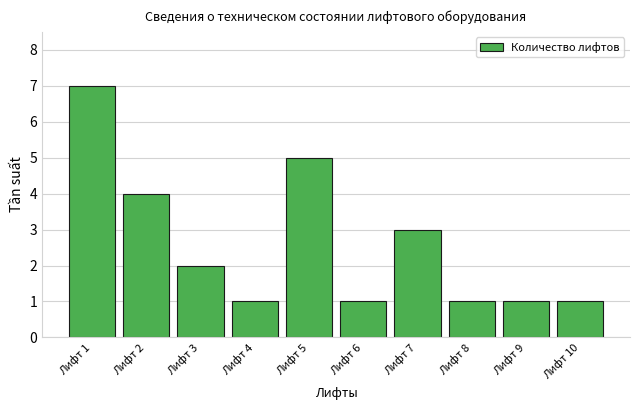

Approximately how many times larger is the value at Лифт 1 compared to Лифт 7?

2.3